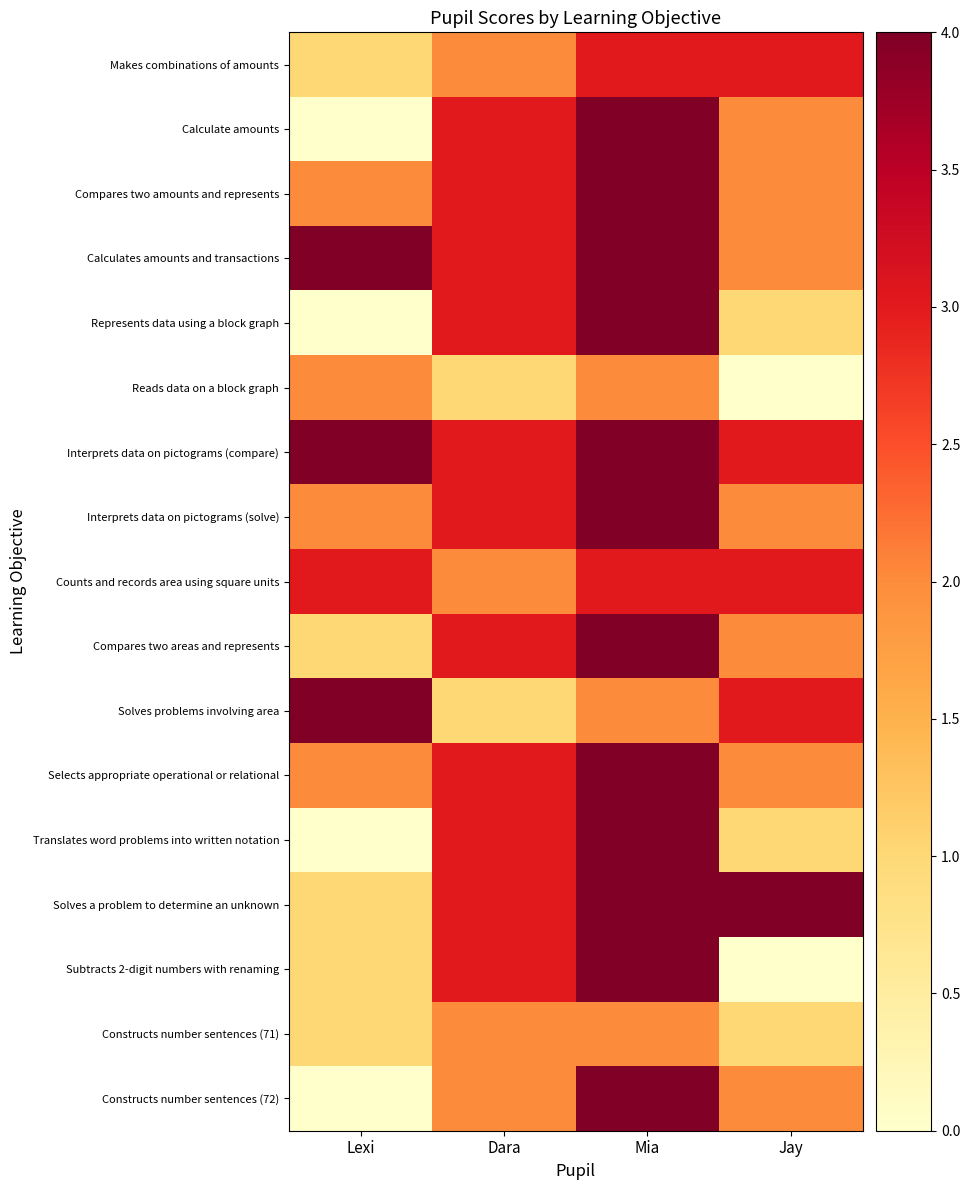

Is the value of Counts and records area using square units at Lexi greater than the value of Subtracts 2-digit numbers with renaming at Mia?

No